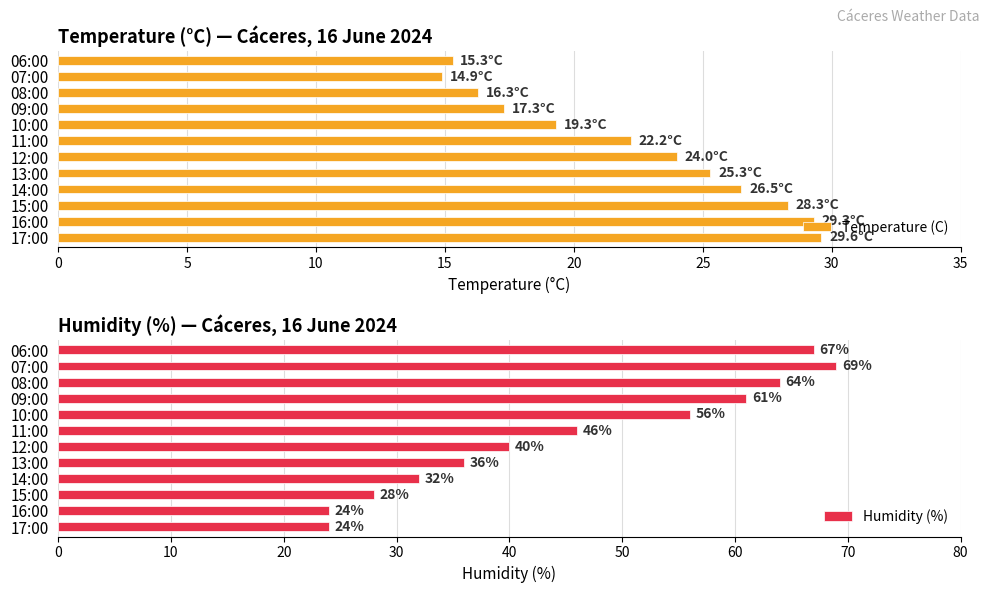

Rank the series by their average value, from highest to lowest.

Humidity (%), Temperature (C)